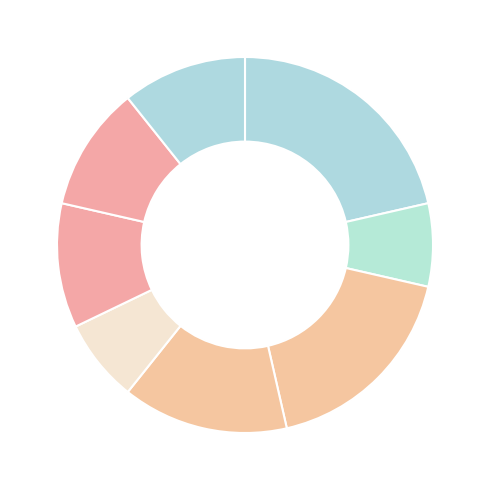

To the nearest percent, what is the average slice percentage?

12%